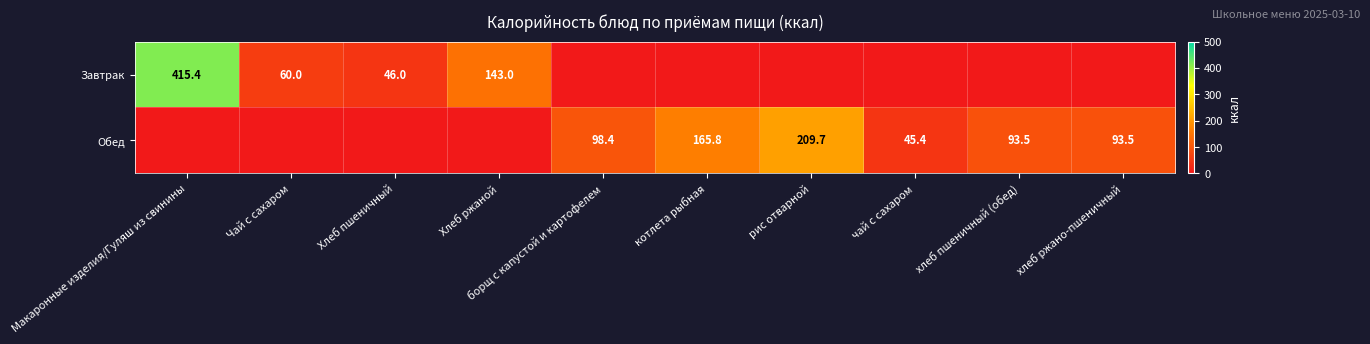

What is the difference between the Обед values at котлета рыбная and хлеб ржано-пшеничный?

72.3